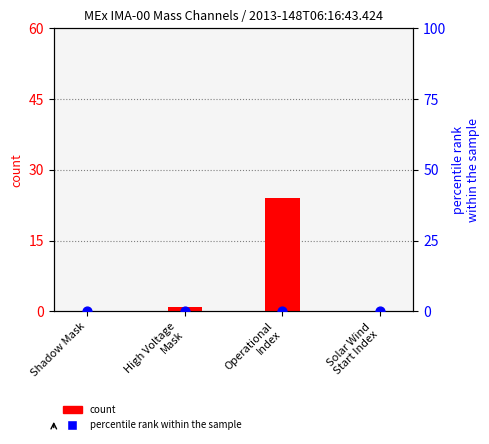

Is the value of count at High Voltage
Mask greater than the value of percentile rank within the sample at High Voltage
Mask?

Yes